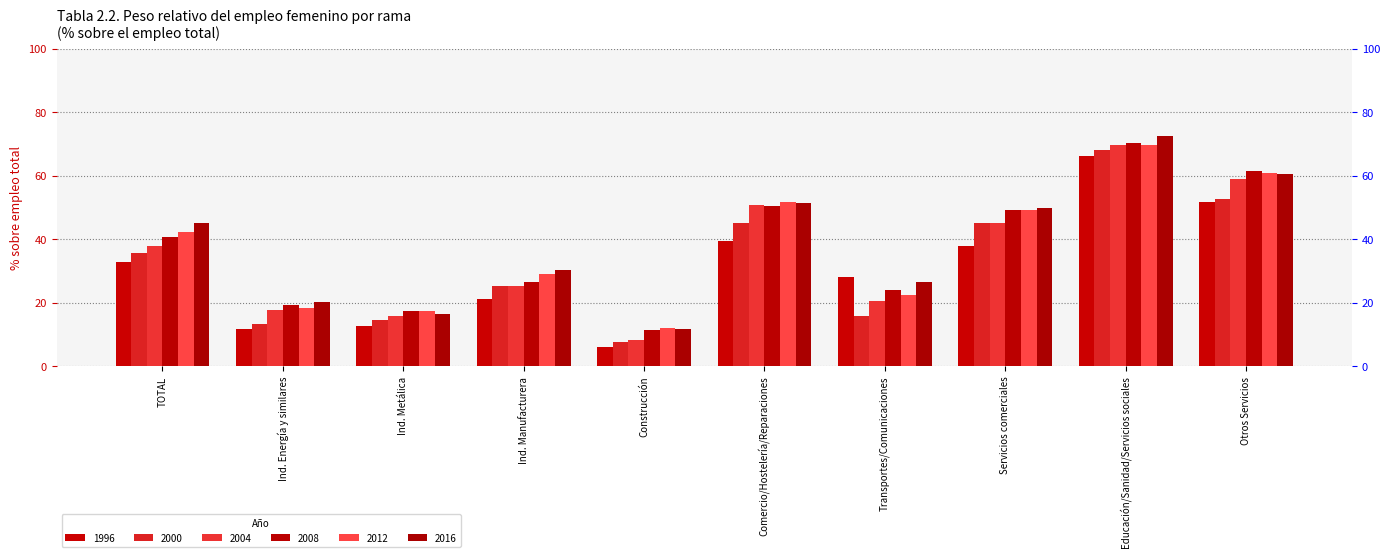

What are all the series names shown in the legend?

1996, 2000, 2004, 2008, 2012, 2016